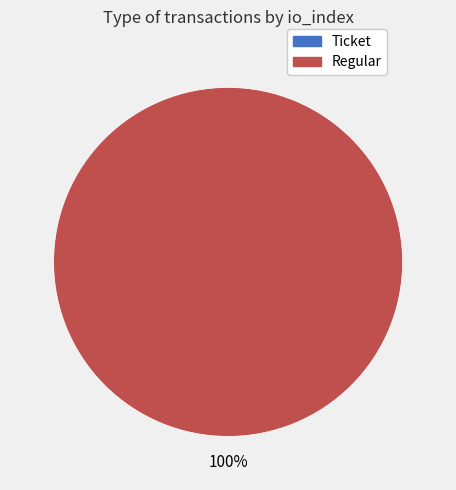

Which category has the biggest portion of the pie?

Regular